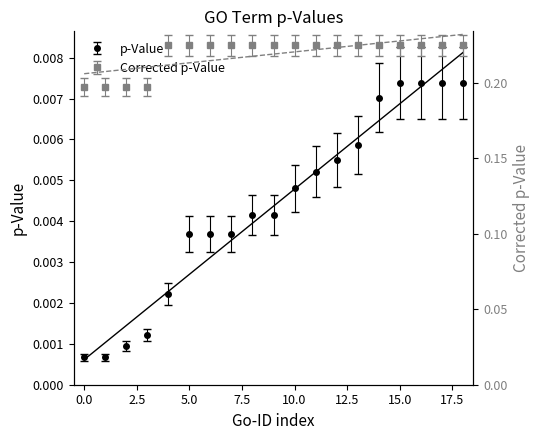

What are all the series names shown in the legend?

p-Value, Corrected p-Value